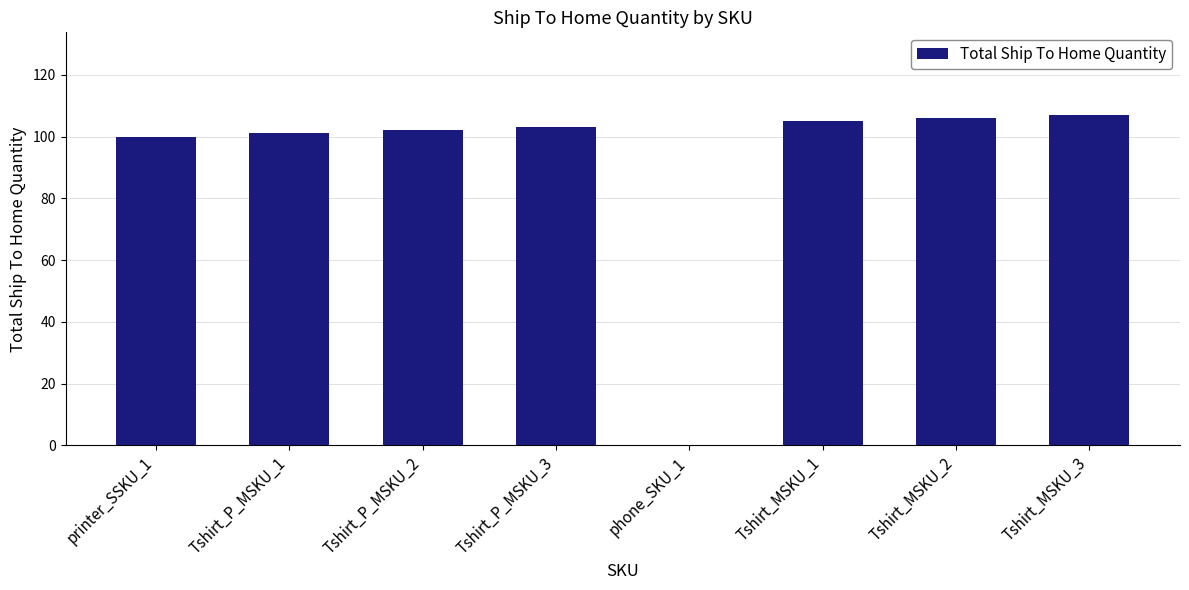

Reading left to right, what are all the values shown in this chart?

100	101	102	103	0	105	106	107